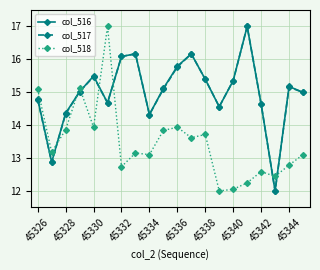

True or false: col_517 has more than 0 interior local peaks.

True